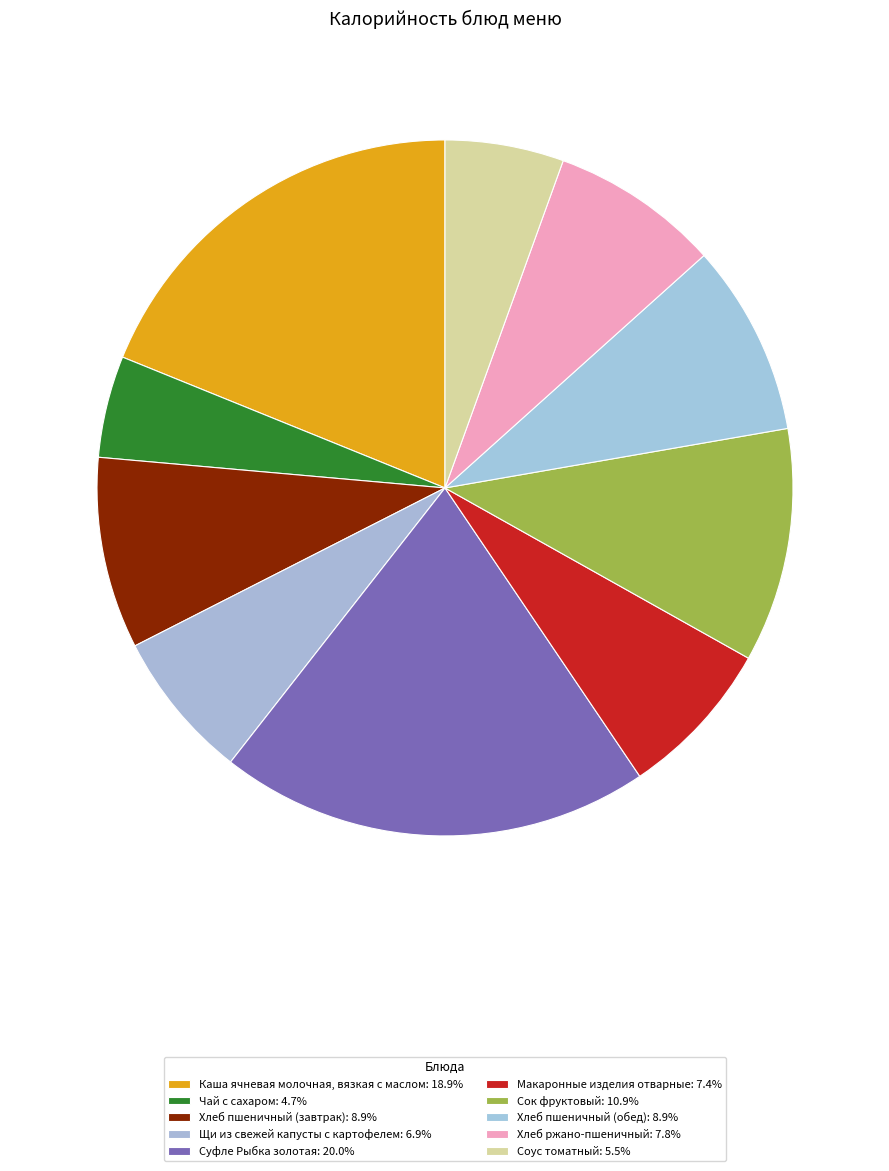

What percentage is the Чай с сахаром slice, to the nearest percent?

5%